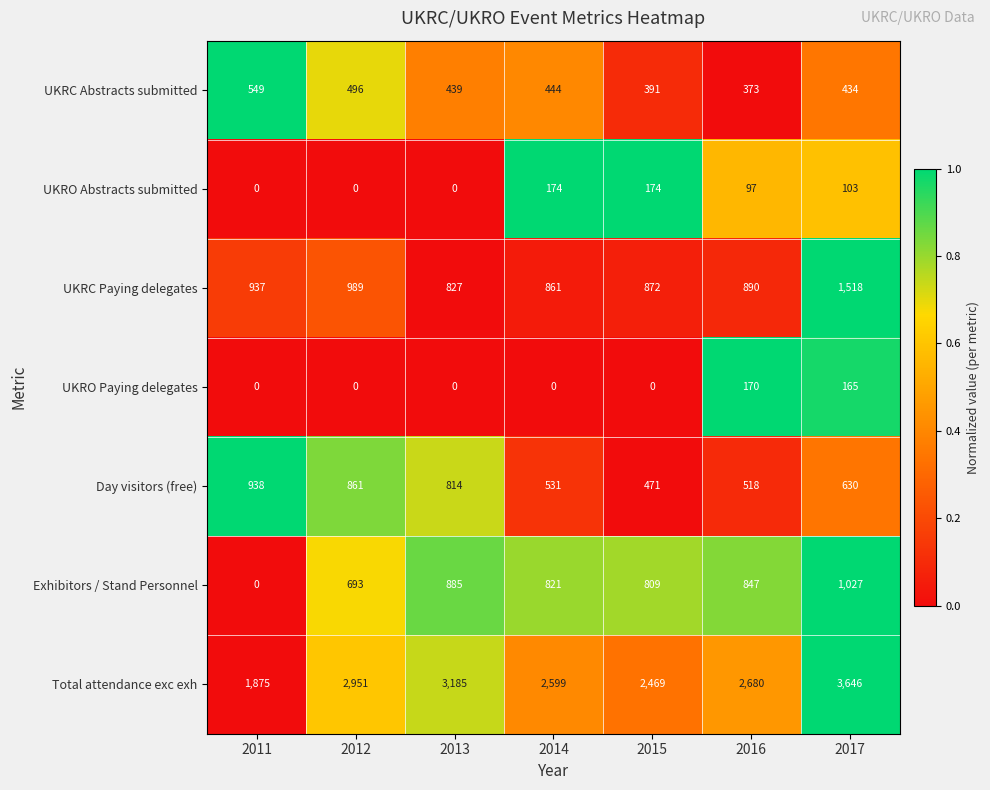

Rank the series by their maximum value, from lowest to highest.

UKRO Paying delegates, UKRO Abstracts submitted, UKRC Abstracts submitted, Day visitors (free), Exhibitors / Stand Personnel, UKRC Paying delegates, Total attendance exc exh